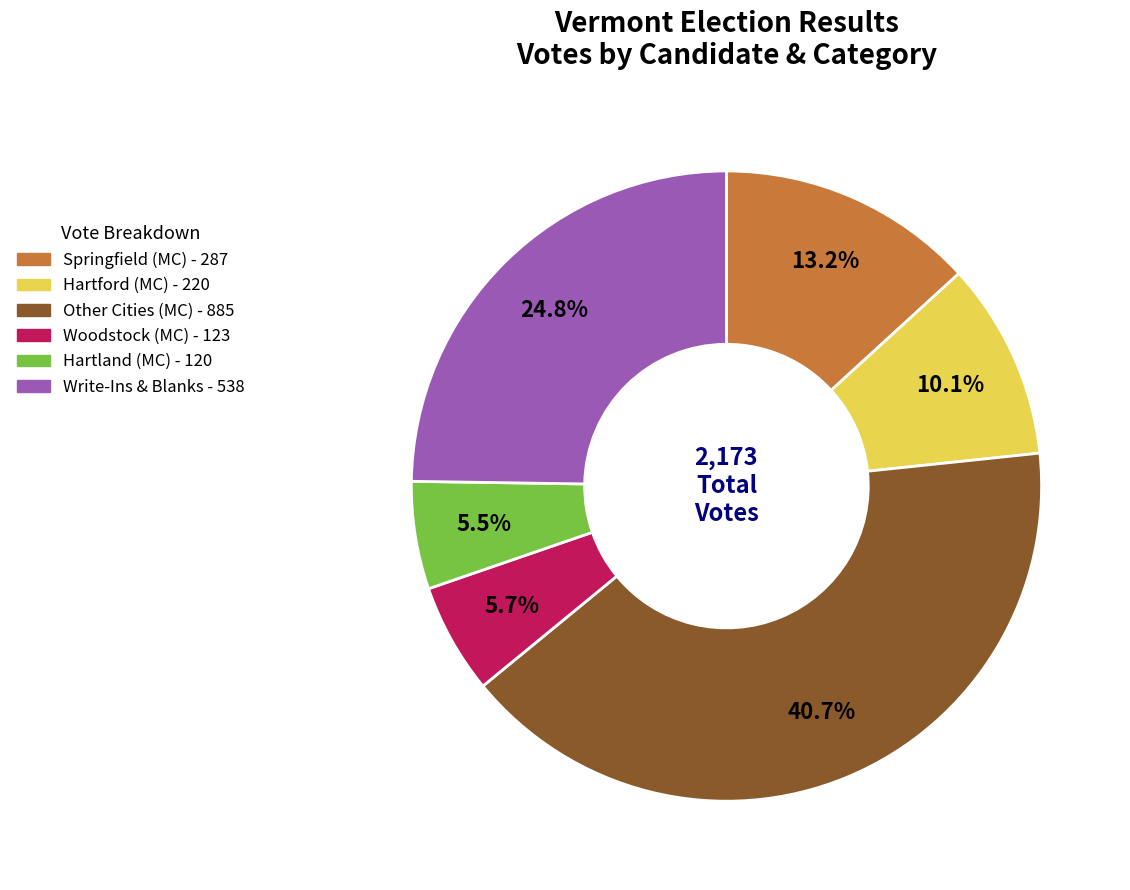

Count the number of slices in the pie.

6